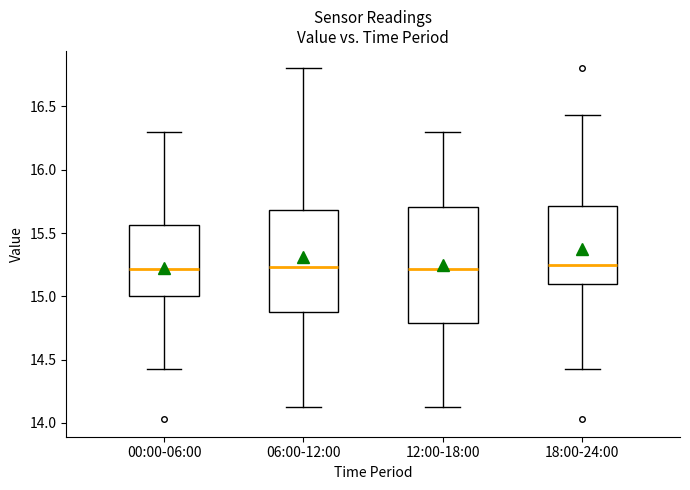

Where does the median line of the box for 06:00-12:00 sit on the y-axis? The values are not printed on the chart, so give them approximately, as read against the axis.

15.25